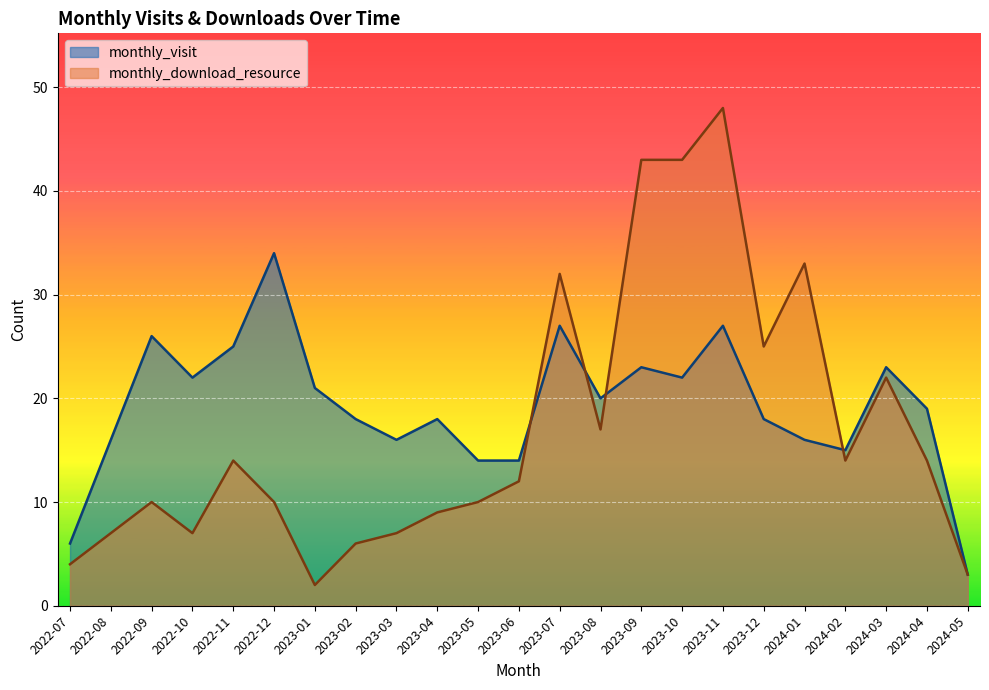

Which category has the lowest value across all series?

2023-01